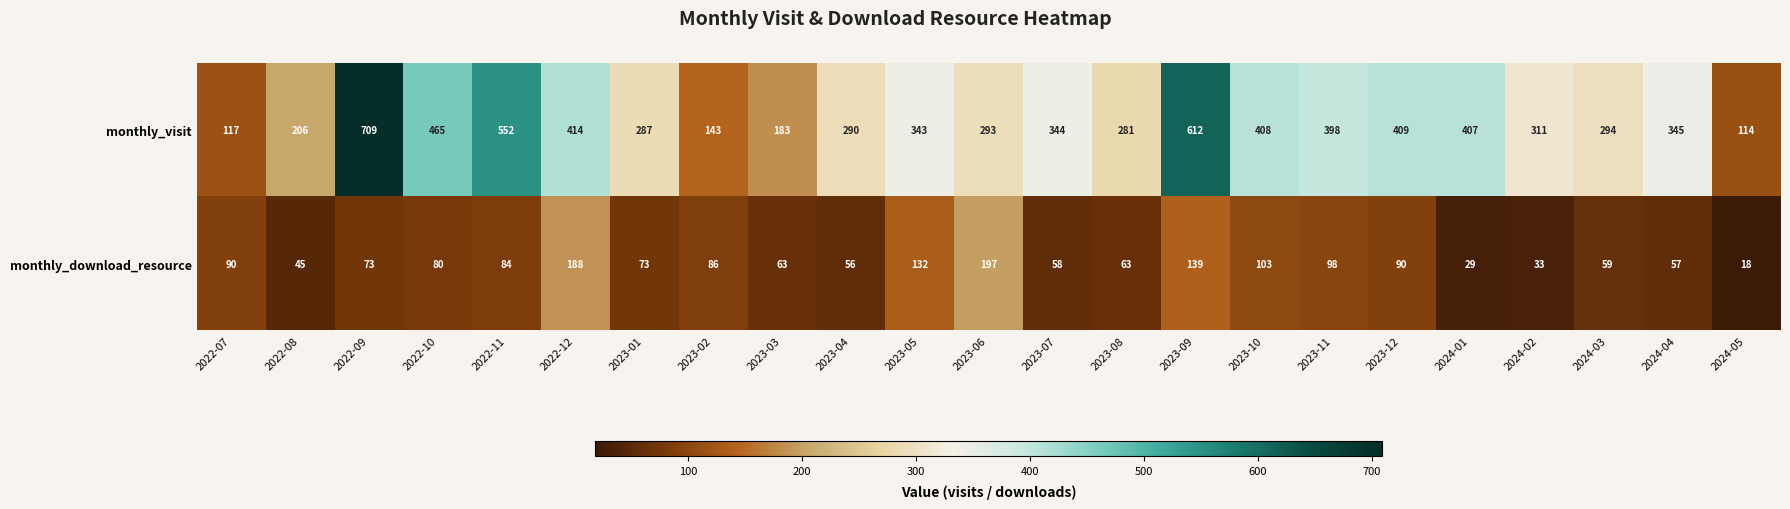

At which label does monthly_visit reach its minimum?

2024-05